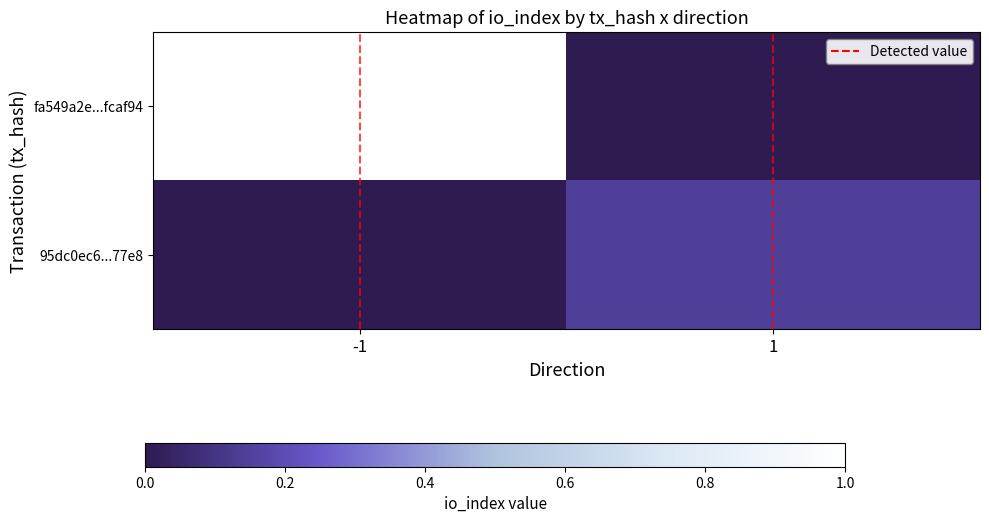

What is the difference between the highest and lowest values at -1?

1.0